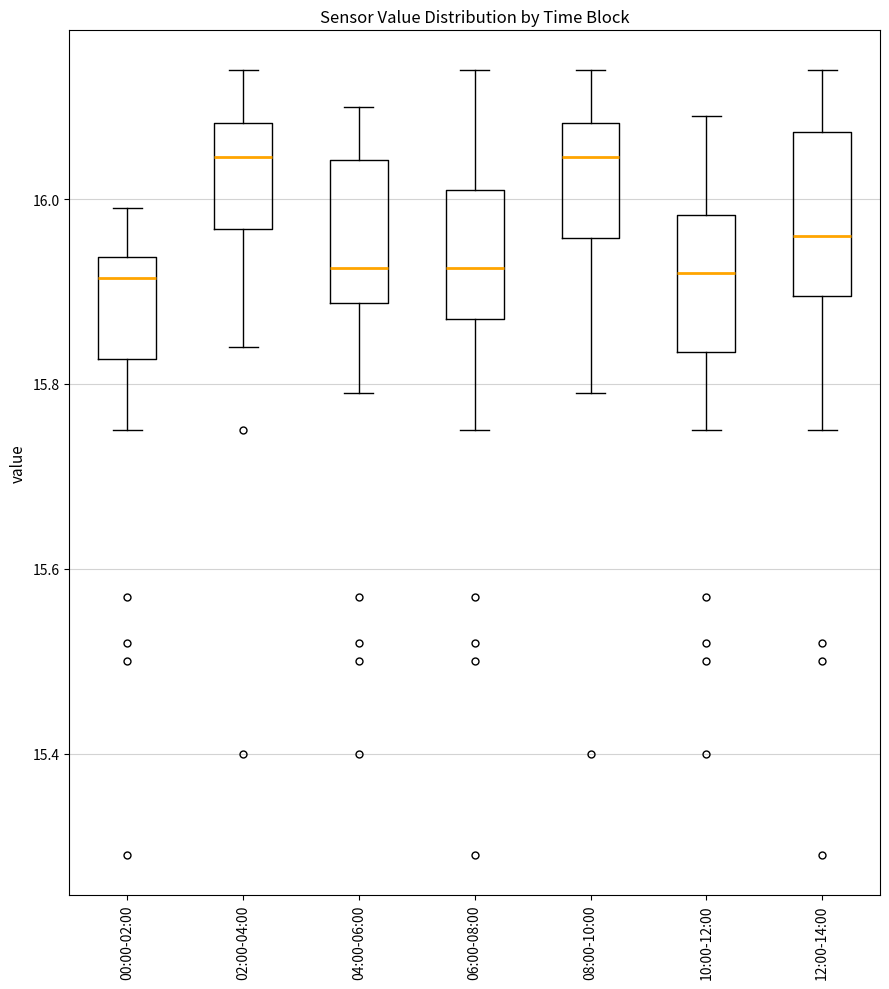

Reading left to right, read every box against the y-axis: the position of its median line, the range the box covers, and the ends of its whiskers. The values are not printed on the chart, so give them approximately, as read against the axis.

00:00-02:00: median 15.92, box 15.82 to 15.94, whiskers 15.76 to 16.00
02:00-04:00: median 16.04, box 15.96 to 16.08, whiskers 15.84 to 16.14
04:00-06:00: median 15.92, box 15.88 to 16.04, whiskers 15.80 to 16.10
06:00-08:00: median 15.92, box 15.88 to 16.02, whiskers 15.76 to 16.14
08:00-10:00: median 16.04, box 15.96 to 16.08, whiskers 15.80 to 16.14
10:00-12:00: median 15.92, box 15.84 to 15.98, whiskers 15.76 to 16.10
12:00-14:00: median 15.96, box 15.90 to 16.08, whiskers 15.76 to 16.14